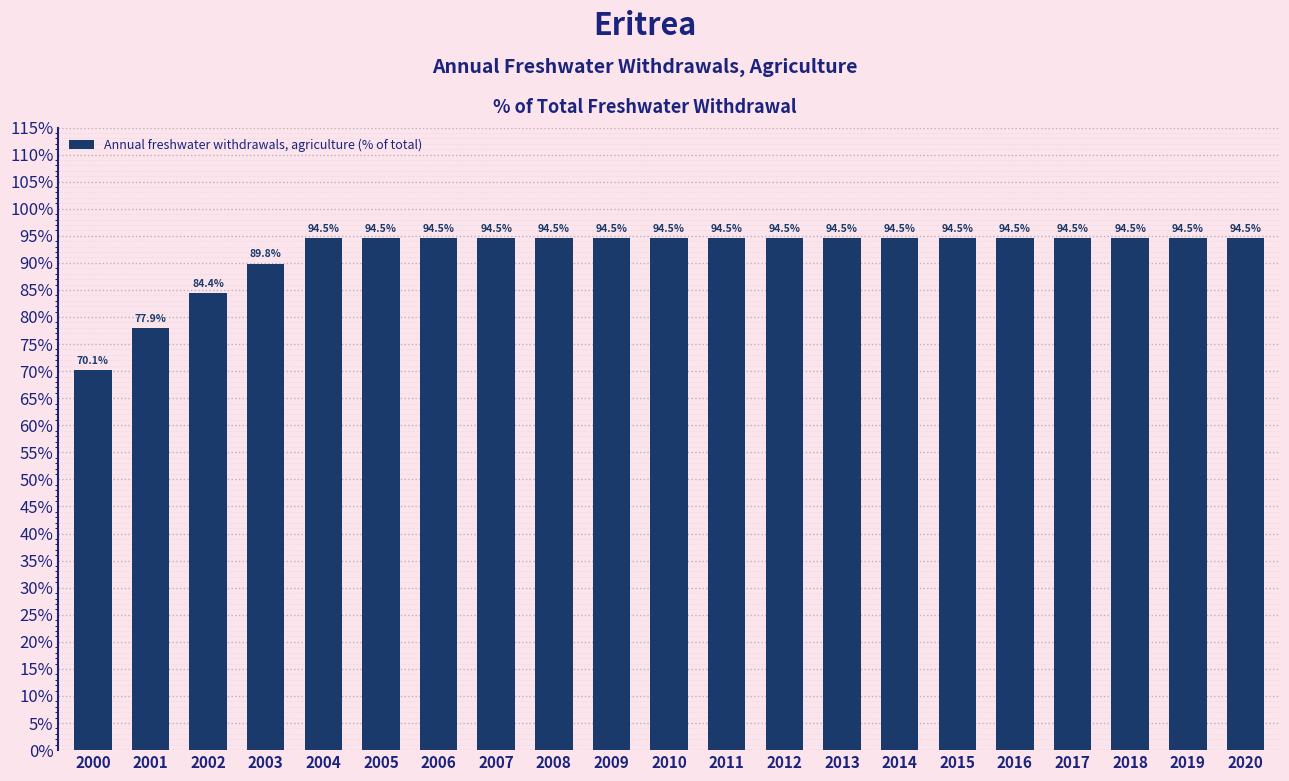

Approximately how many times larger is the value at 2014 compared to 2010?

1.0